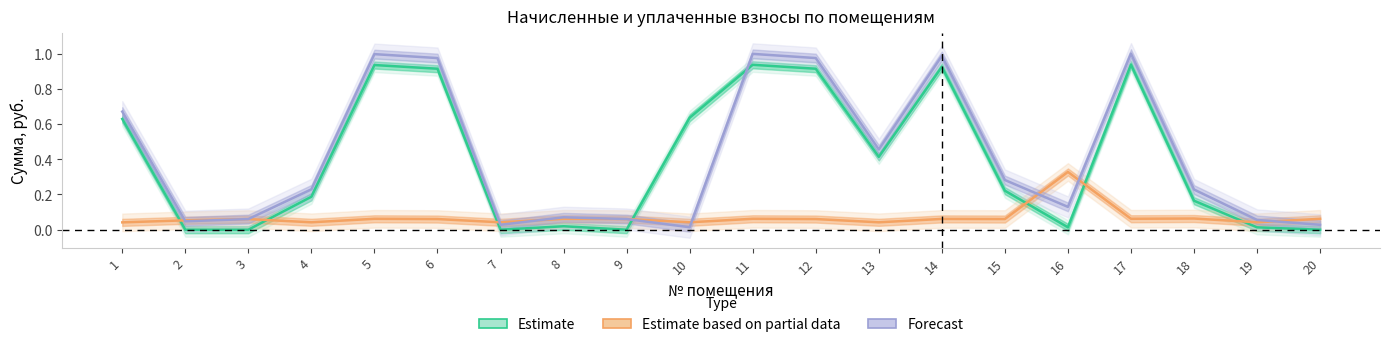

Where is Estimate based on partial data nearest to the value 0?

1